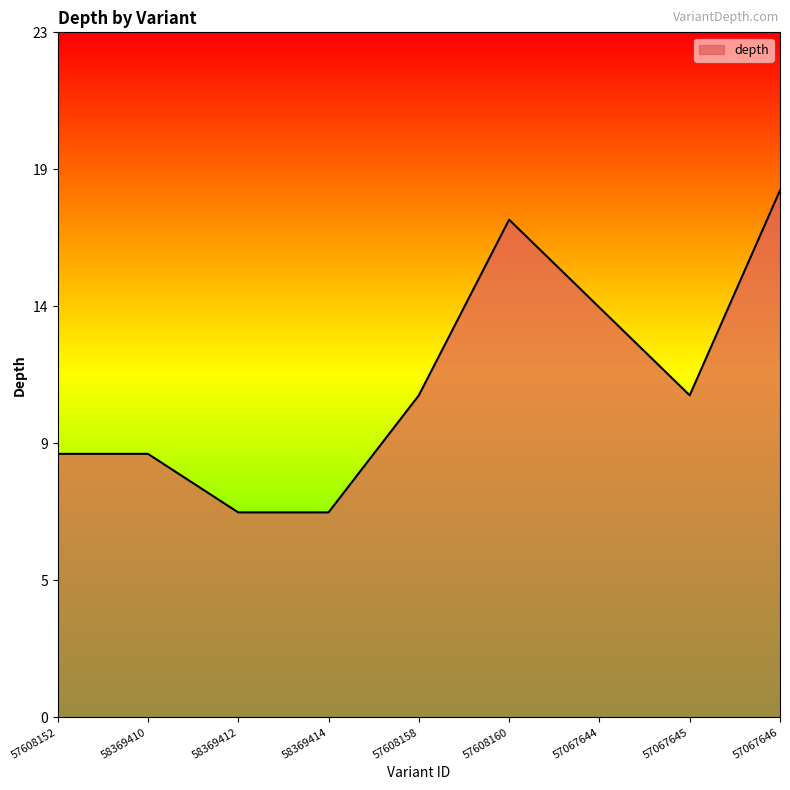

Is this an area chart (filled region under the line)?

Yes